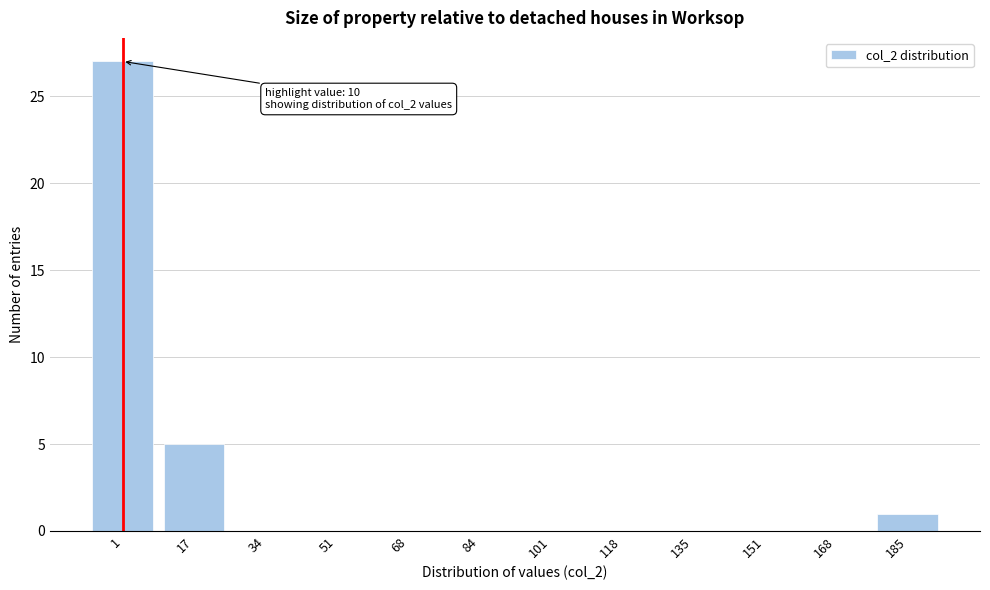

Reading left to right, extract all data points from this chart.

1=27	17=5	34=0	51=0	68=0	84=0	101=0	118=0	135=0	151=0	168=0	185=1